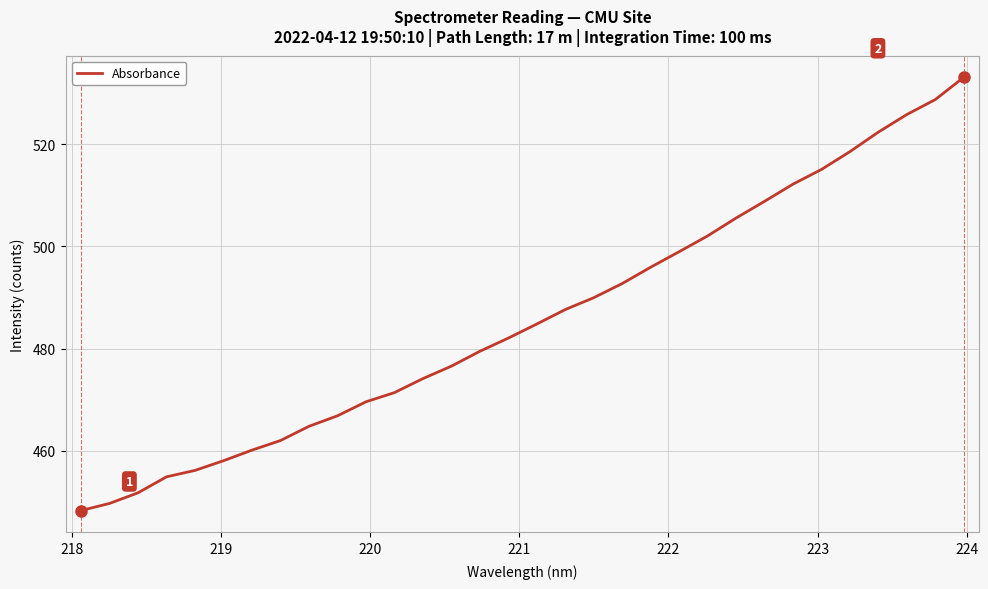

What is the minimum value shown in the chart?

448.3